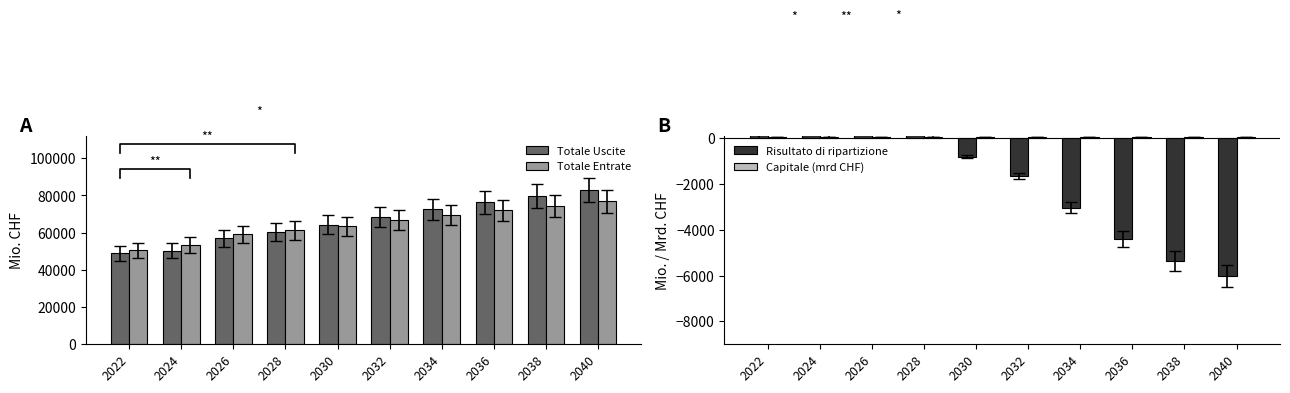

What is the difference between the Totale Uscite values at 2028 and 2038?

19572